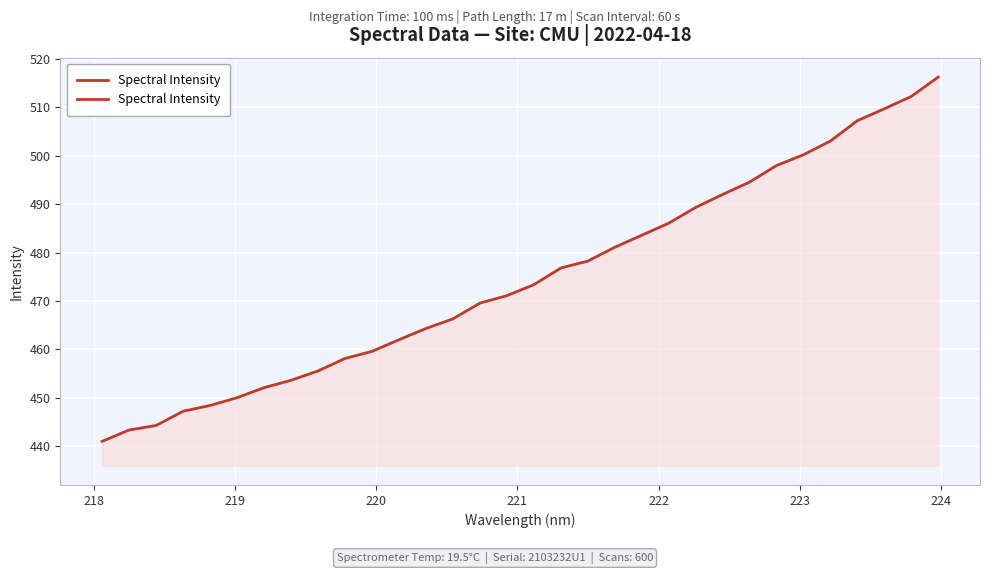

Does the chart display data point markers on the line(s)?

No